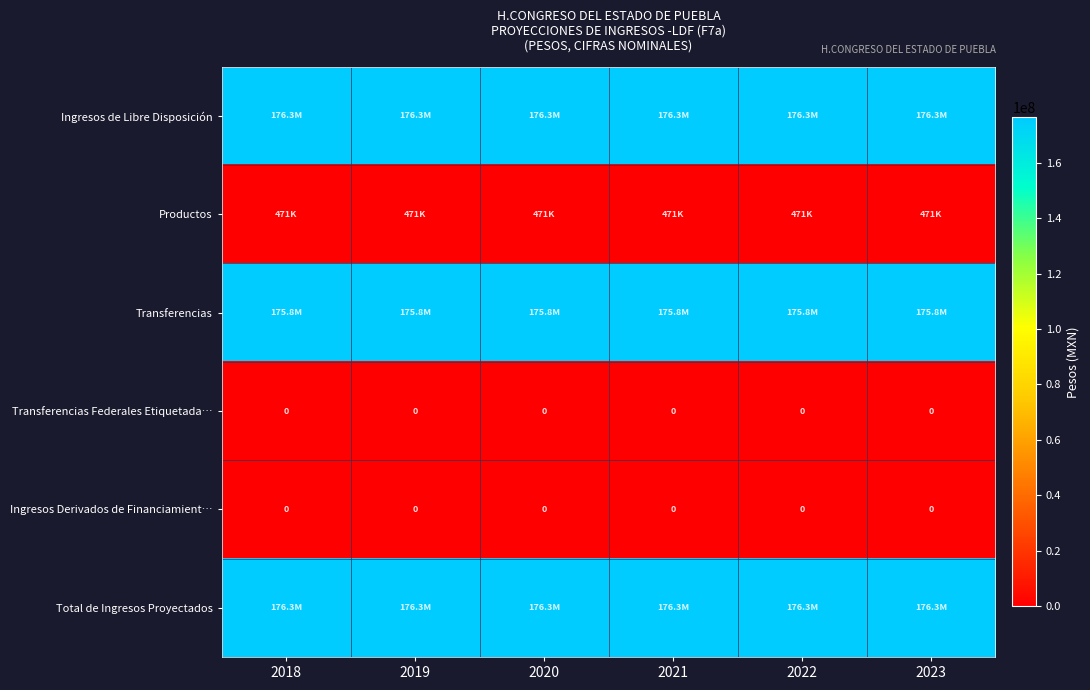

Count the number of data series in this chart.

6